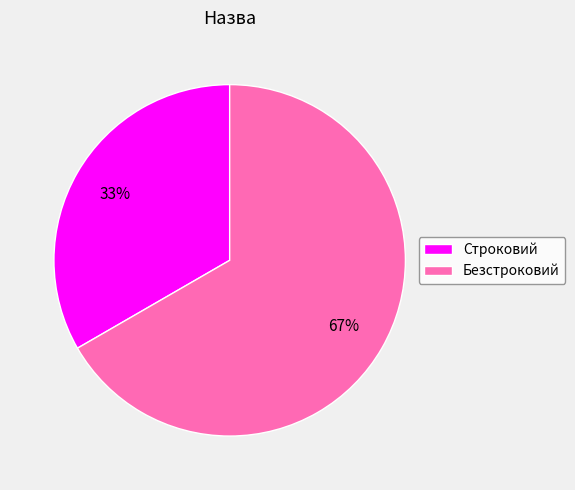

Is it true that Строковий is 33% of the pie?

True